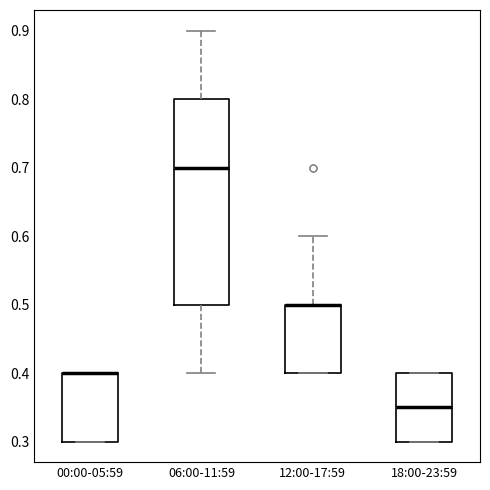

Comparing the boxes themselves (not the whiskers), which one is the tallest?

06:00-11:59